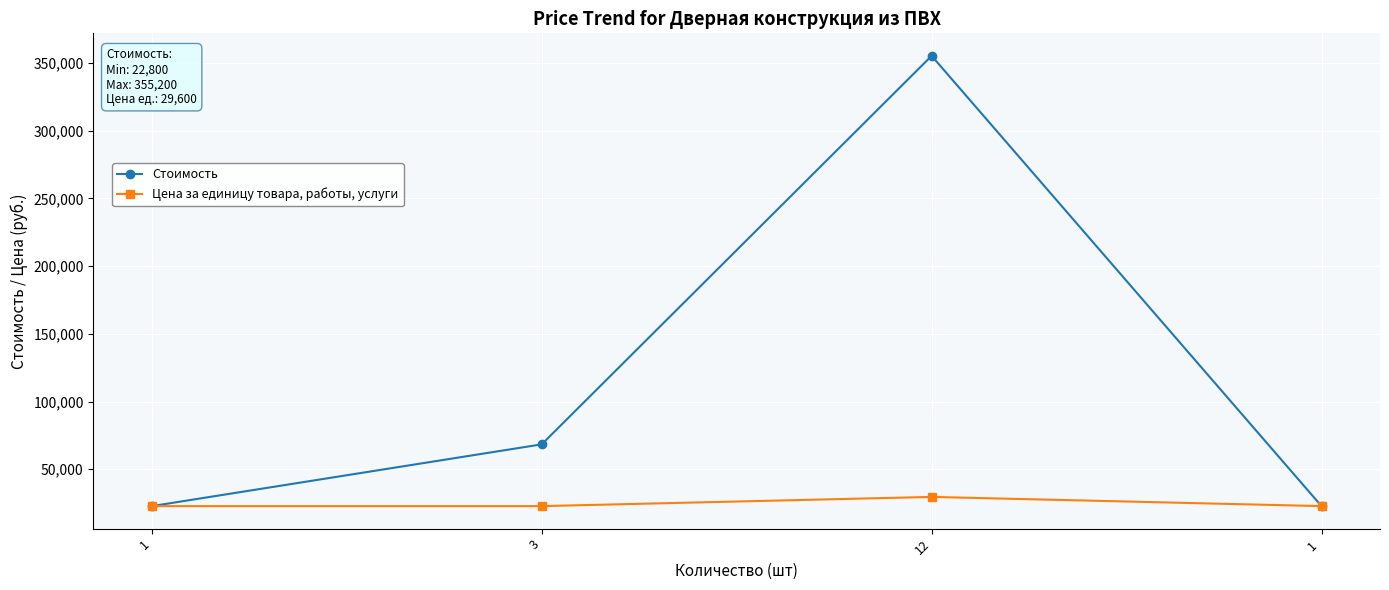

What are all the series names shown in the legend?

Стоимость, Цена за единицу товара, работы, услуги